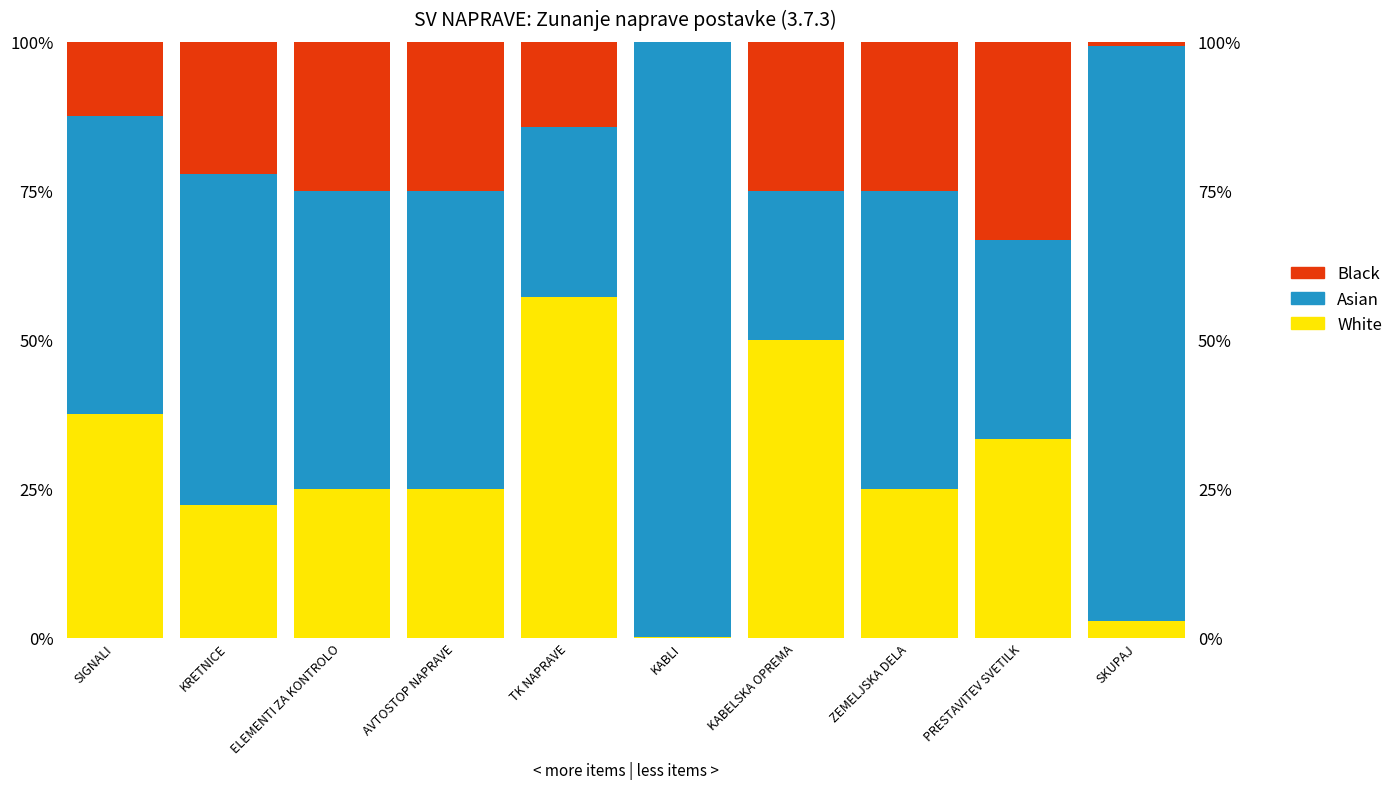

How many values in the White series exceed 25?

4